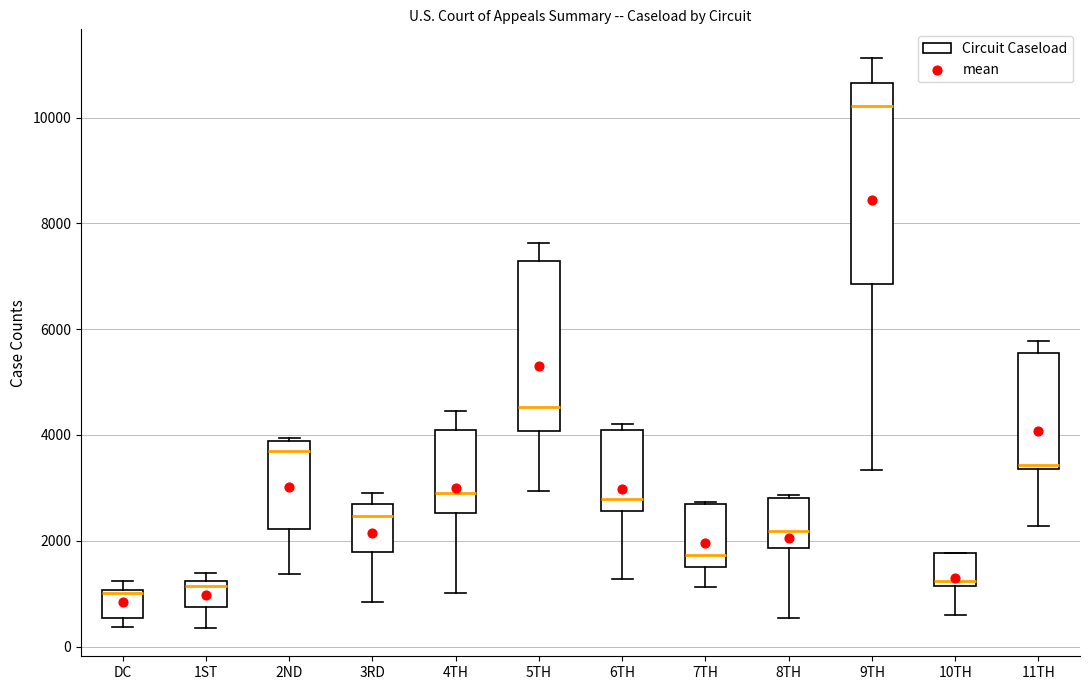

Where is the lower edge of the box for 2ND on the y-axis? The values are not printed on the chart, so give them approximately, as read against the axis.

2200